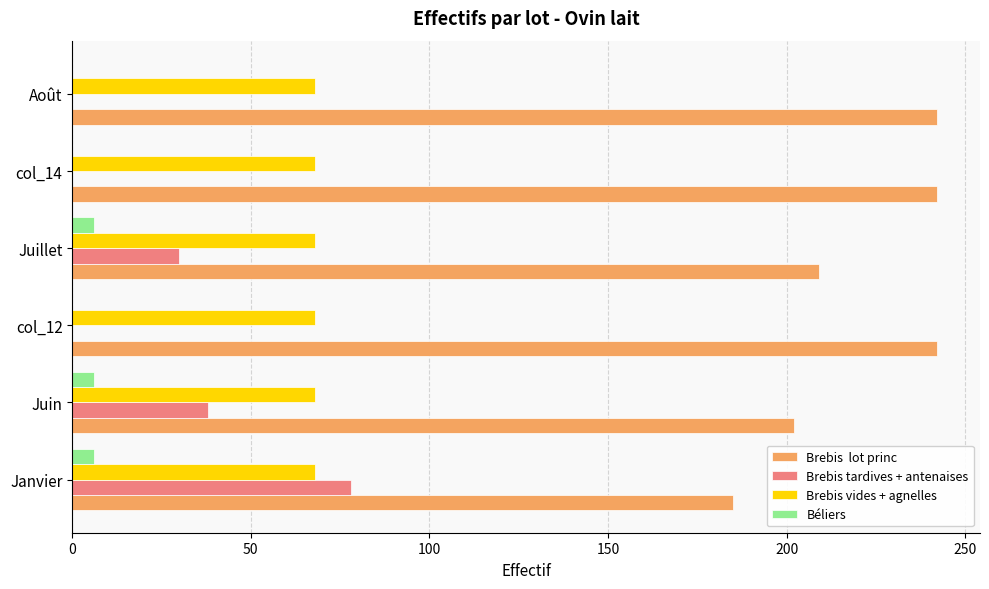

What is the total value across all series at Janvier?

337